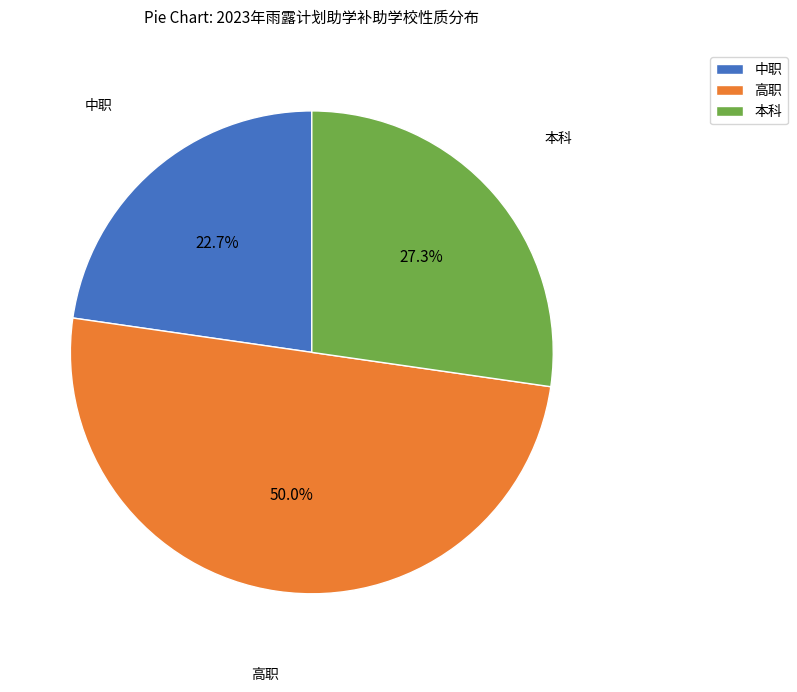

Approximately how many times larger is the value at 高职 compared to 中职?

2.2